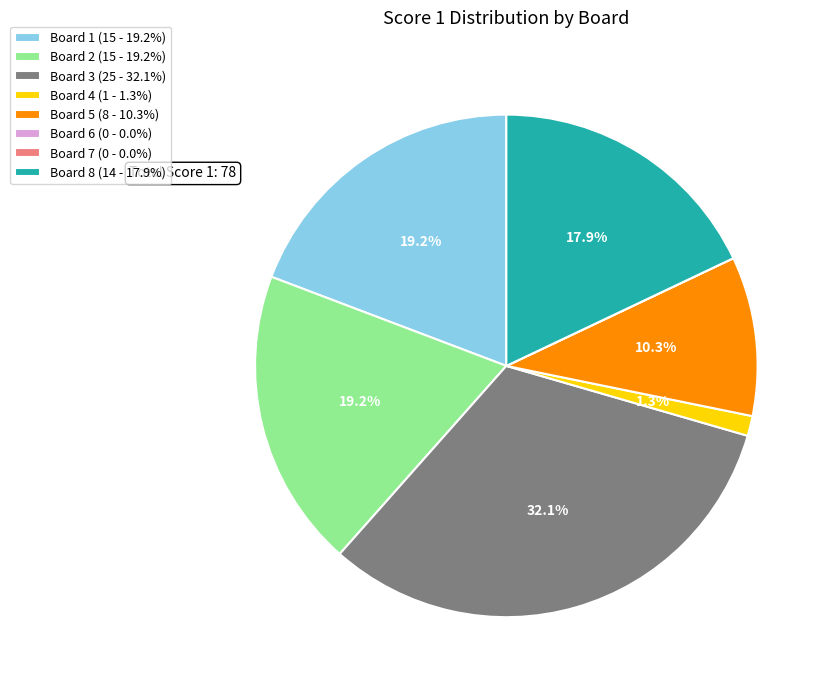

Combined, do Board 3 (25 - 32.1%) and Board 4 (1 - 1.3%) account for over 50%?

No